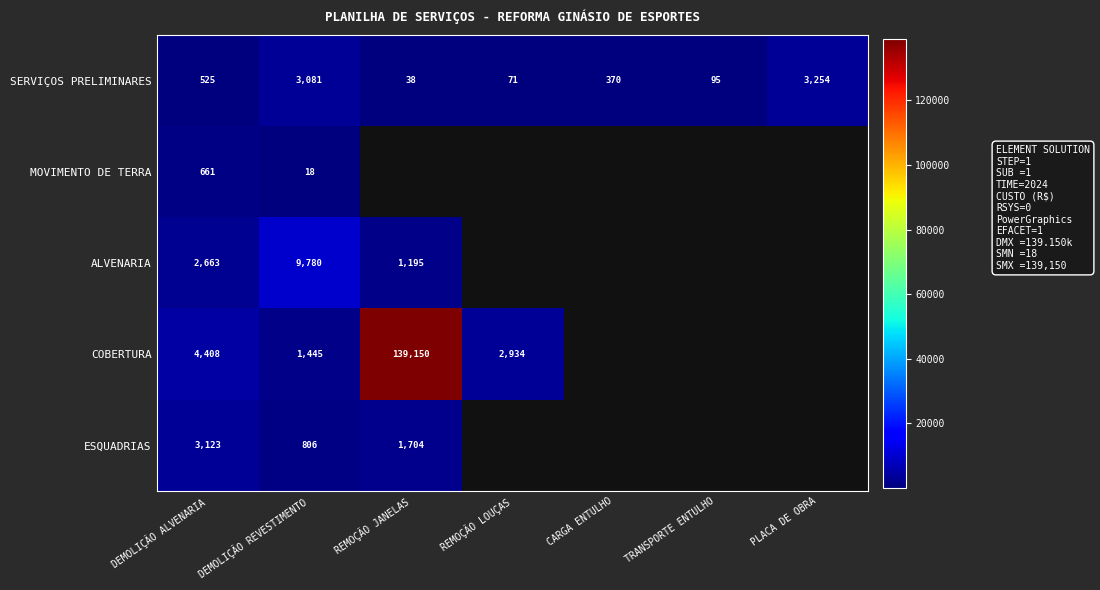

Rank the categories by SERVIÇOS PRELIMINARES value from lowest to highest.

REMOÇÃO JANELAS, REMOÇÃO LOUÇAS, TRANSPORTE ENTULHO, CARGA ENTULHO, DEMOLIÇÃO ALVENARIA, DEMOLIÇÃO REVESTIMENTO, PLACA DE OBRA